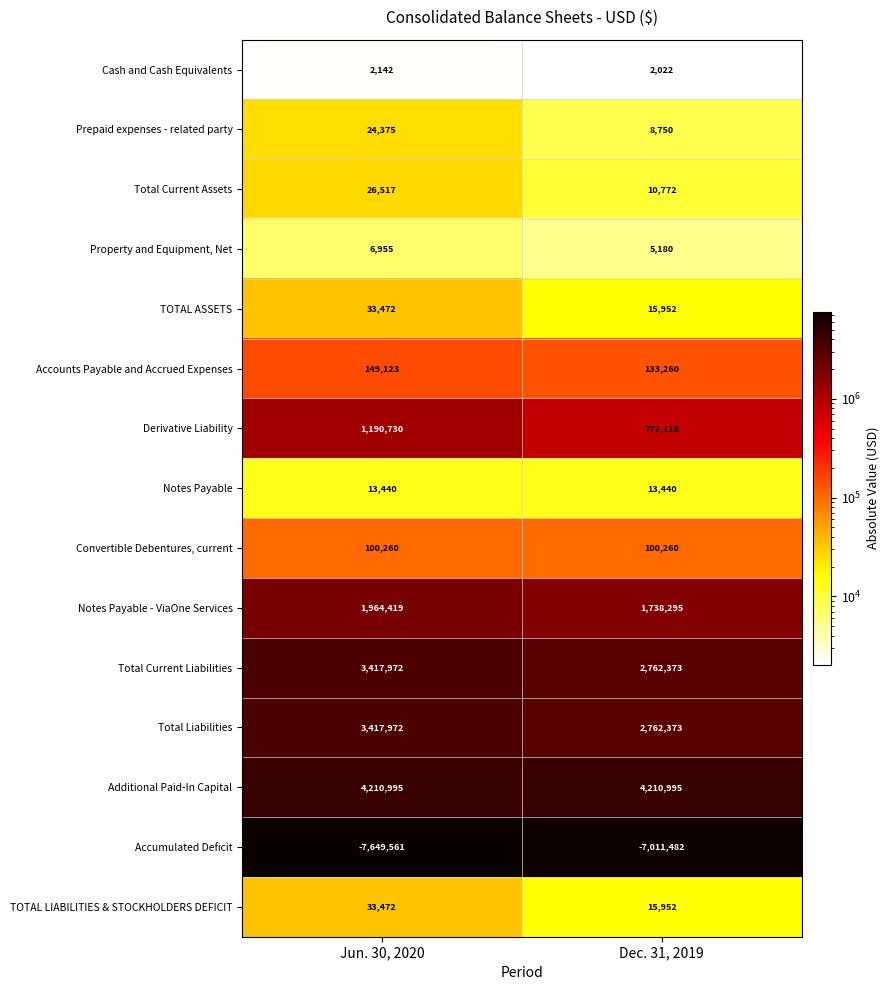

What is the spread (max minus min) of values at Dec. 31, 2019?

11222477